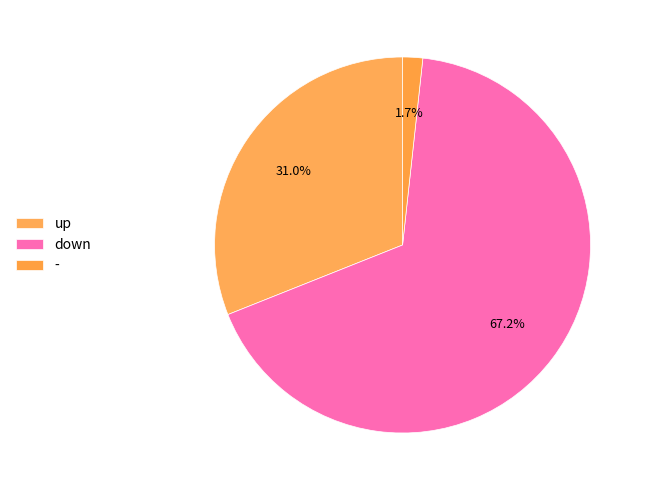

The - slice represents 2% of the pie. True or false?

True